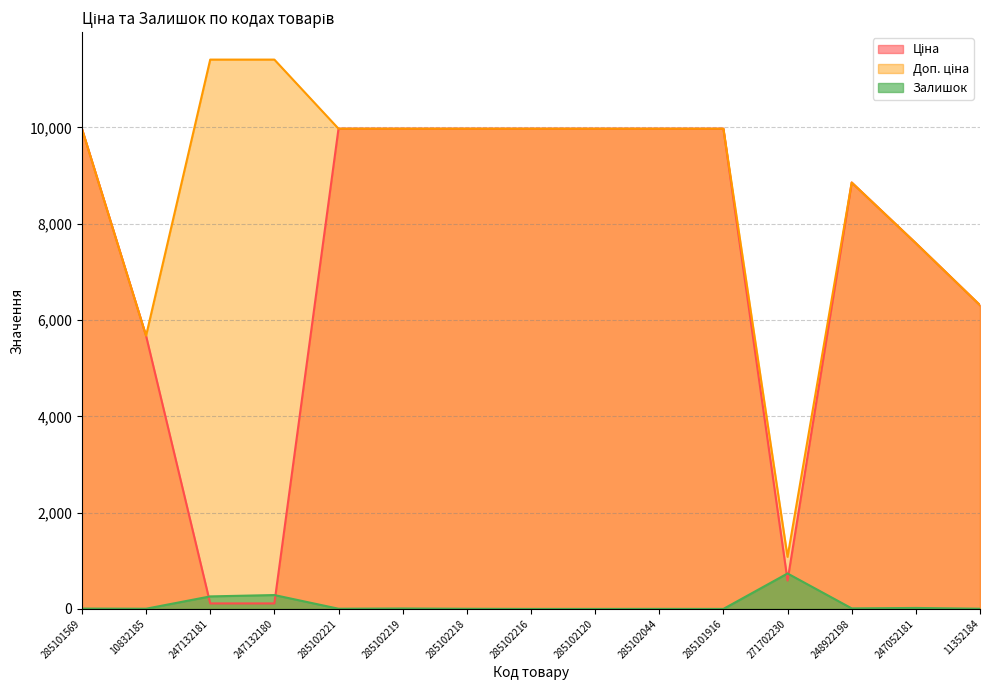

What is the difference between the maximum and minimum values in the Доп. ціна series?

10328.3